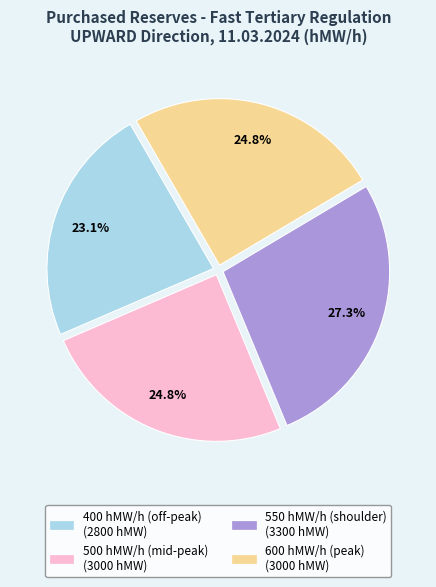

Does any single category account for the majority?

No